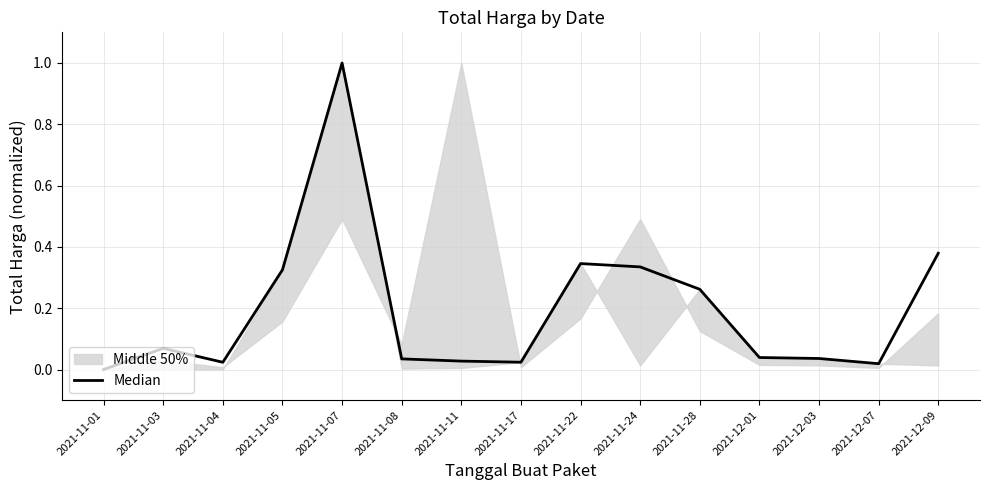

What is the sum of all values?

2.9